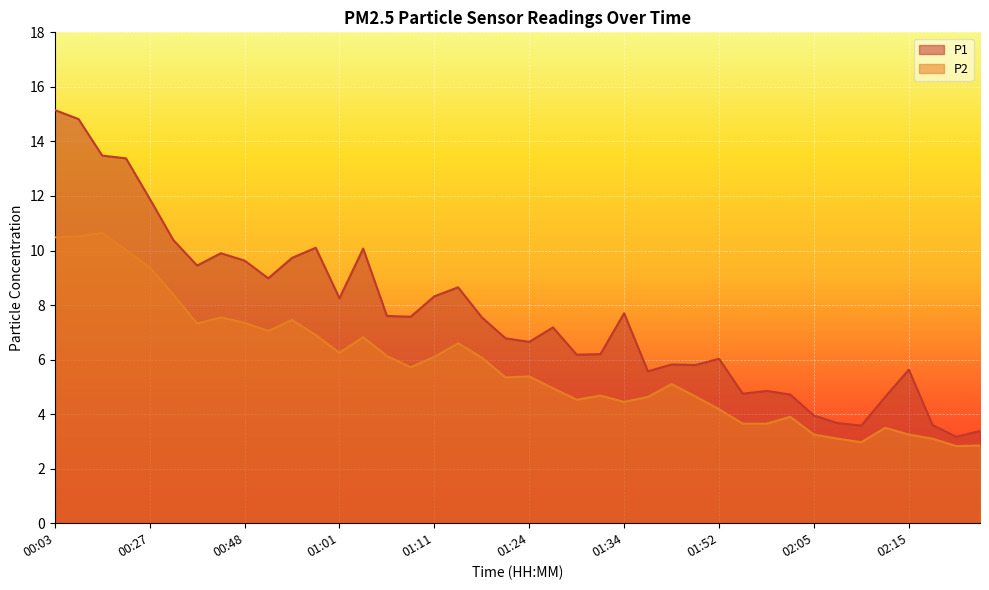

Where is P2 nearest to the value 6?

01:17